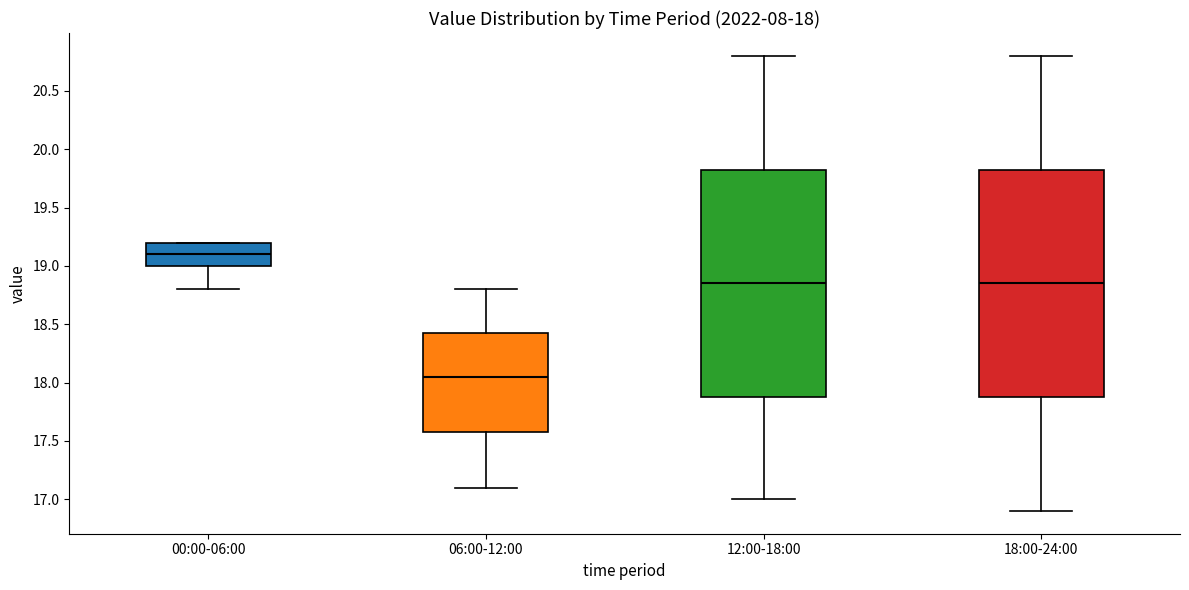

Which box has the lowest median line?

06:00-12:00